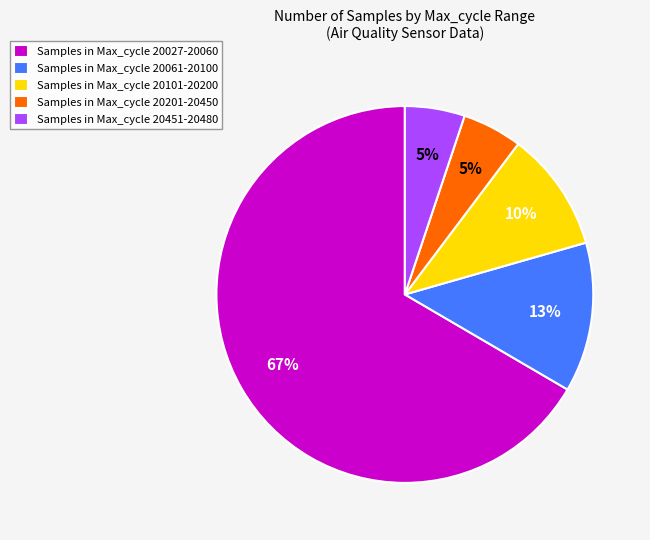

What percentage is the Samples in Max_cycle 20027-20060 slice, to the nearest percent?

67%